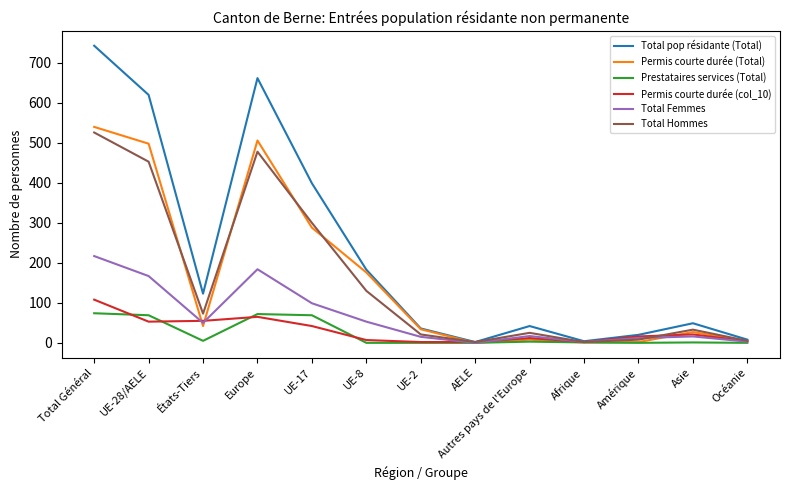

True or false: Total pop résidante (Total) has a value of 441 at Total Général.

False